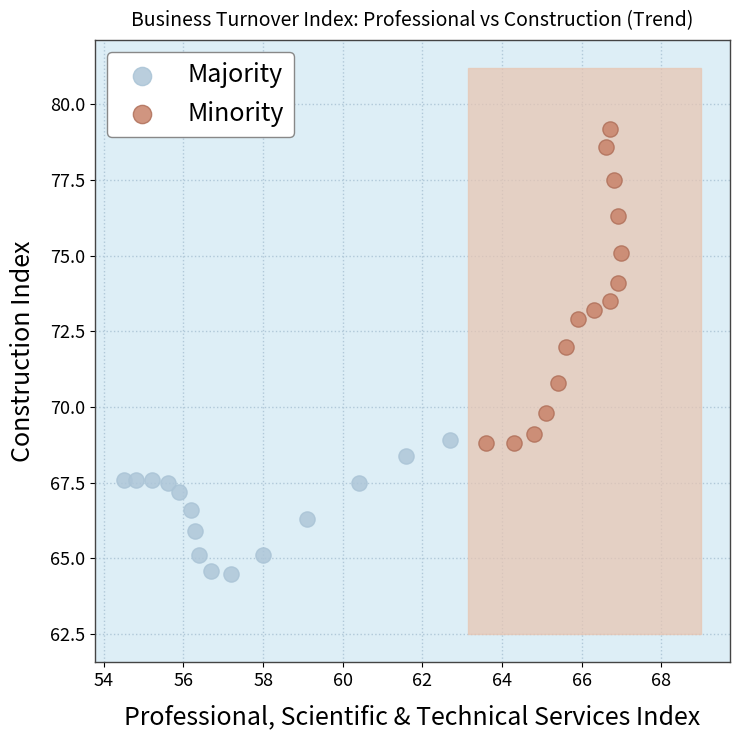

Which series has the widest spread of Y values?

Minority